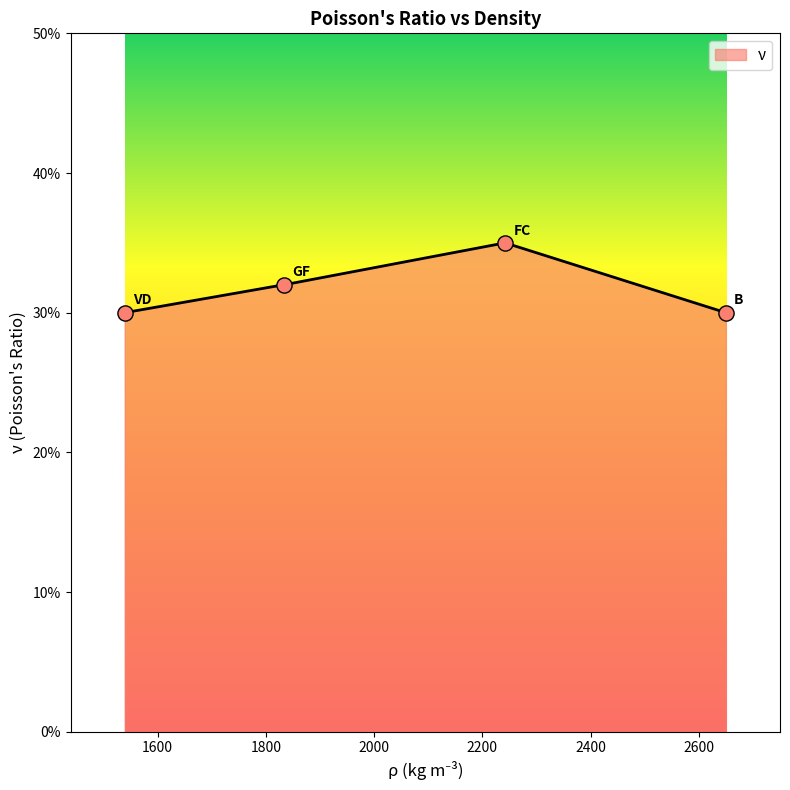

Which has a higher value, 1834 or 2242?

2242